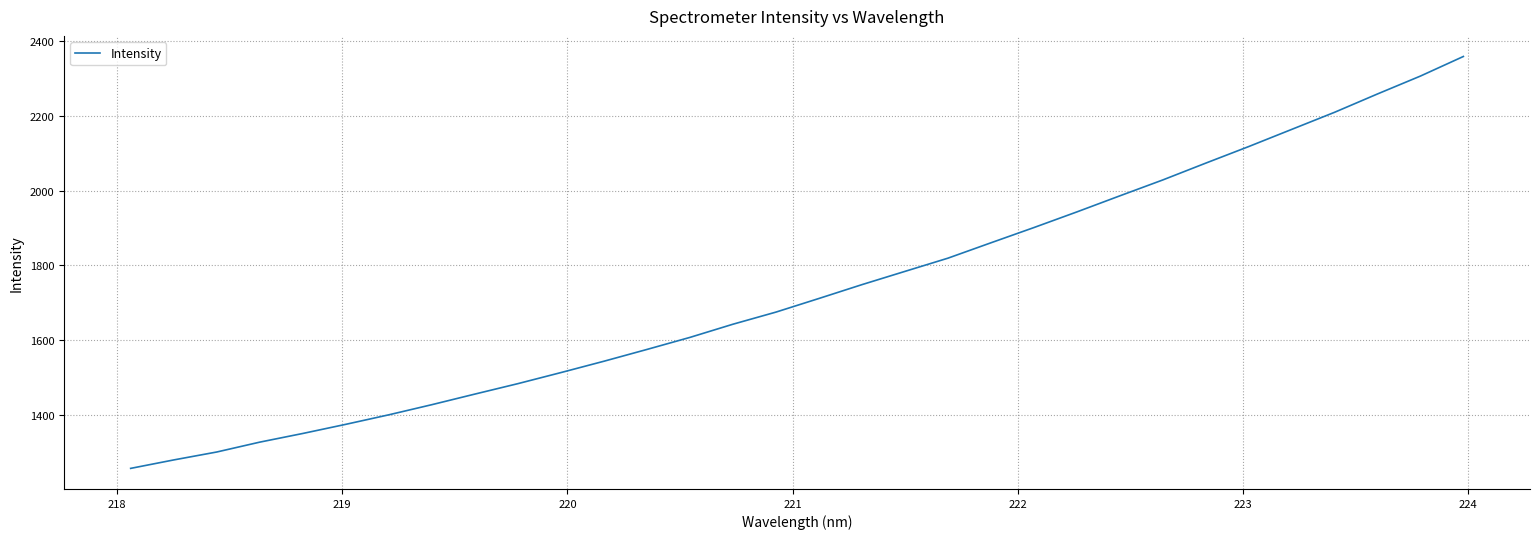

What is the difference between the second highest and second lowest values?

1028.1